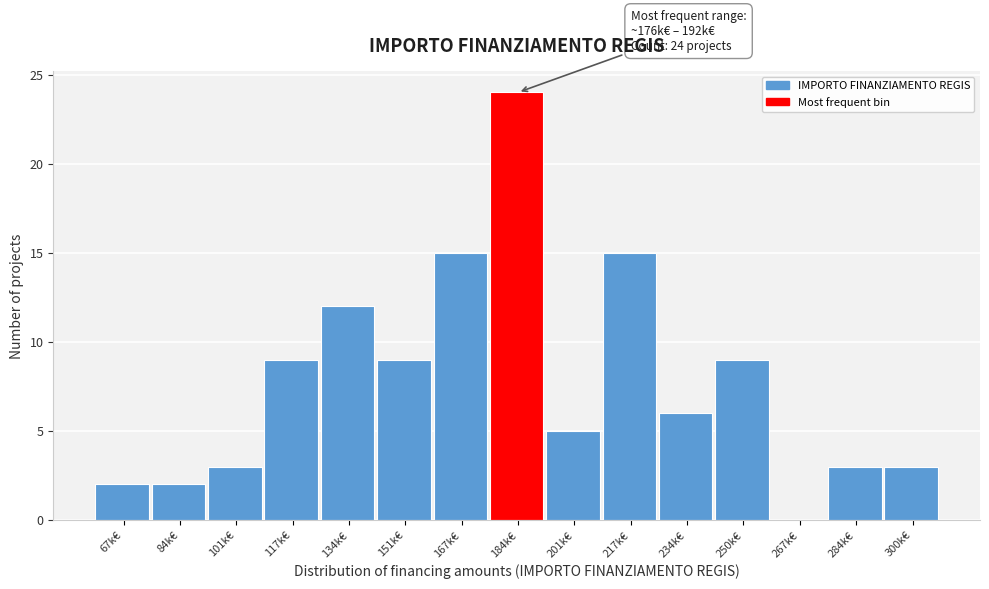

Reading right to left, extract all data points from this chart.

300k€=3	284k€=3	267k€=0	250k€=9	234k€=6	217k€=15	201k€=5	184k€=24	167k€=15	151k€=9	134k€=12	117k€=9	101k€=3	84k€=2	67k€=2